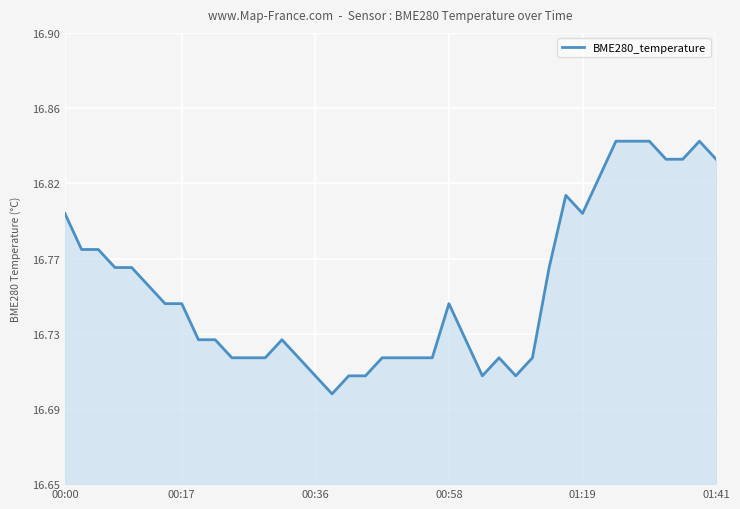

At which category does the chart reach its minimum across all series?

16